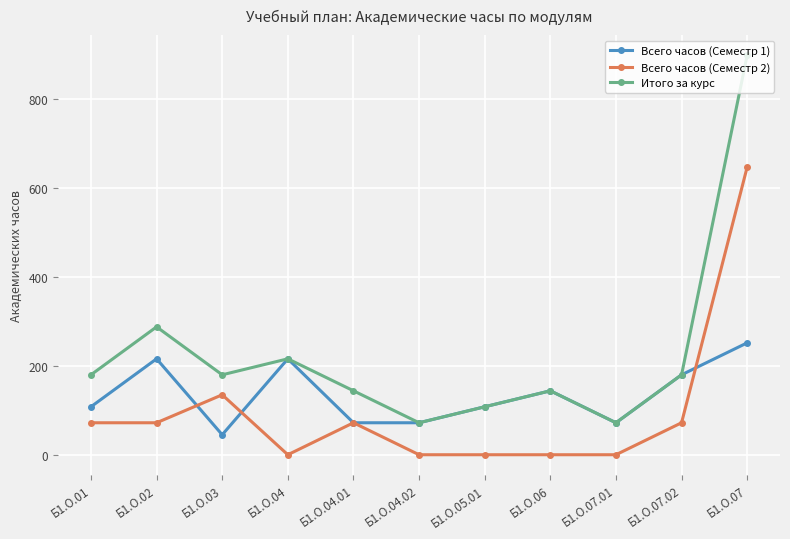

What is the minimum value for Всего часов (Семестр 1)?

45